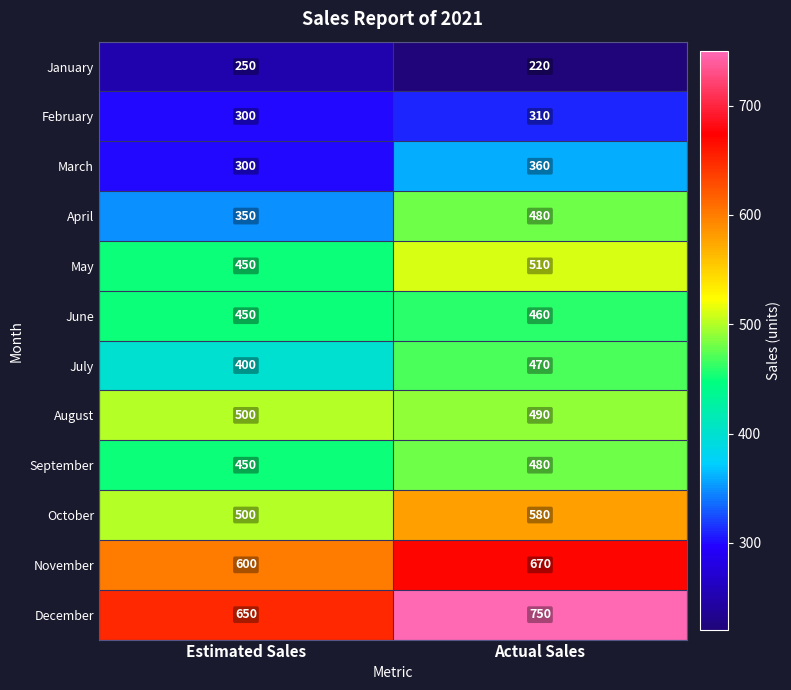

Which category has the lowest value in the December series?

Estimated Sales